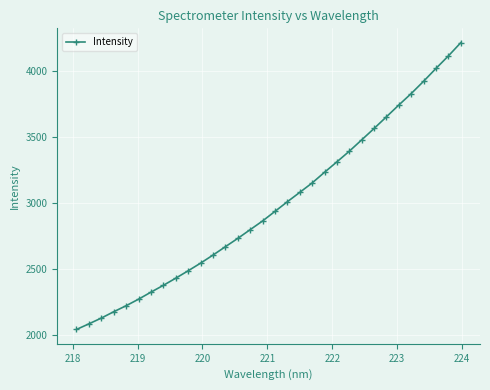

What is the smallest value displayed?

2044.9